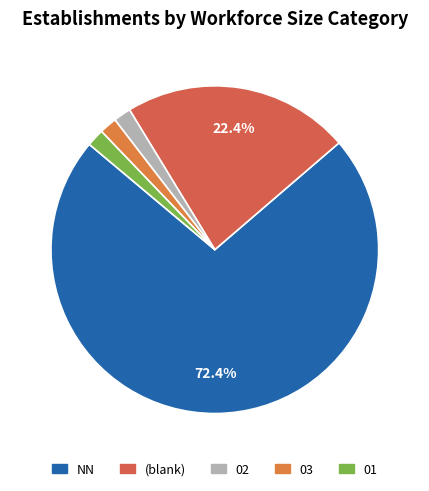

How many segments does this pie chart have?

5